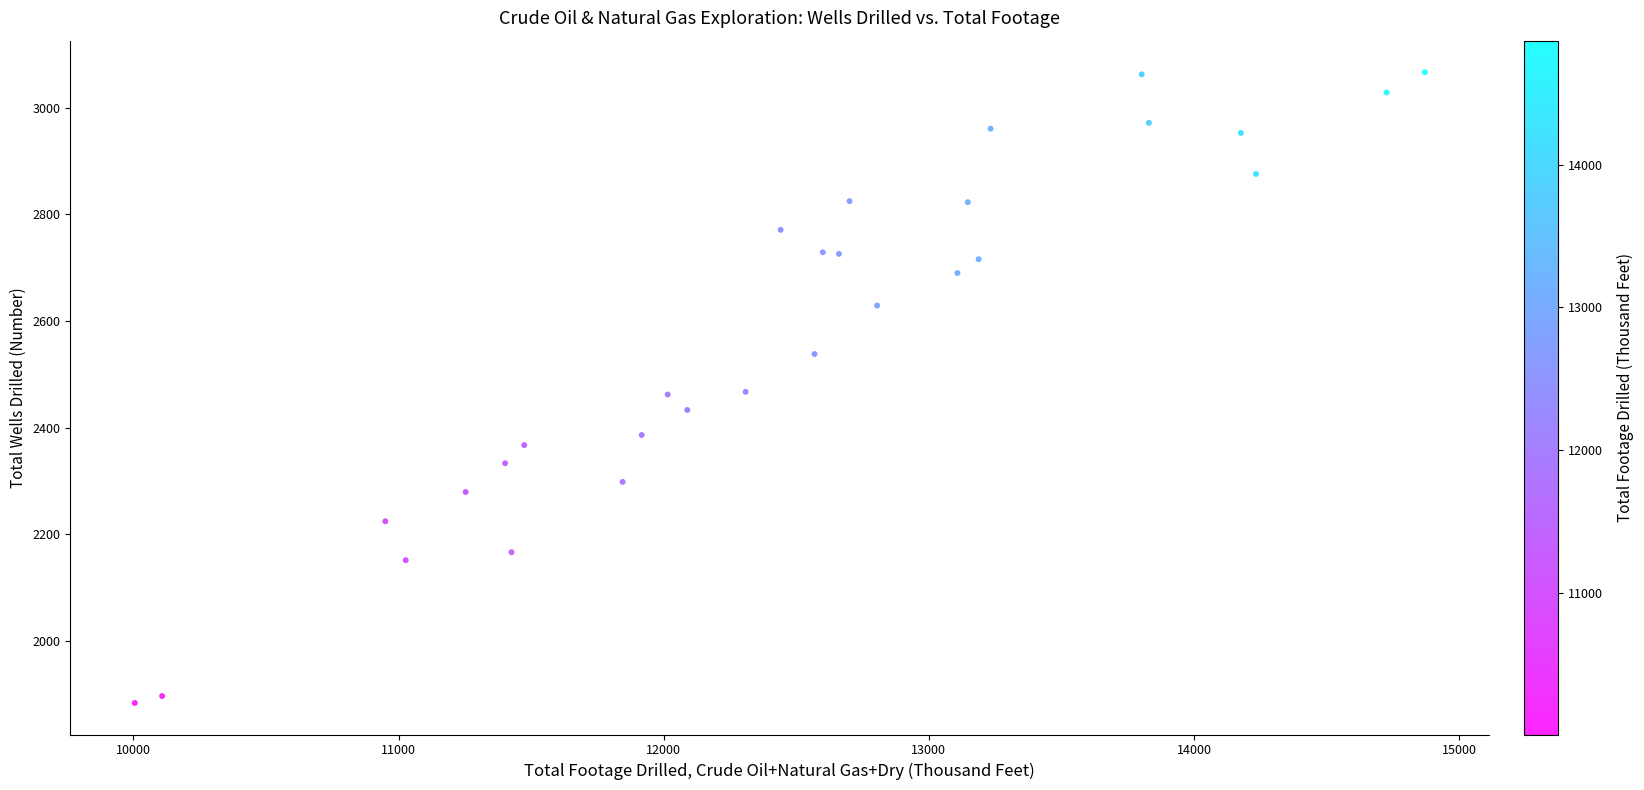

What is the range of Y values (max minus min)?

1184